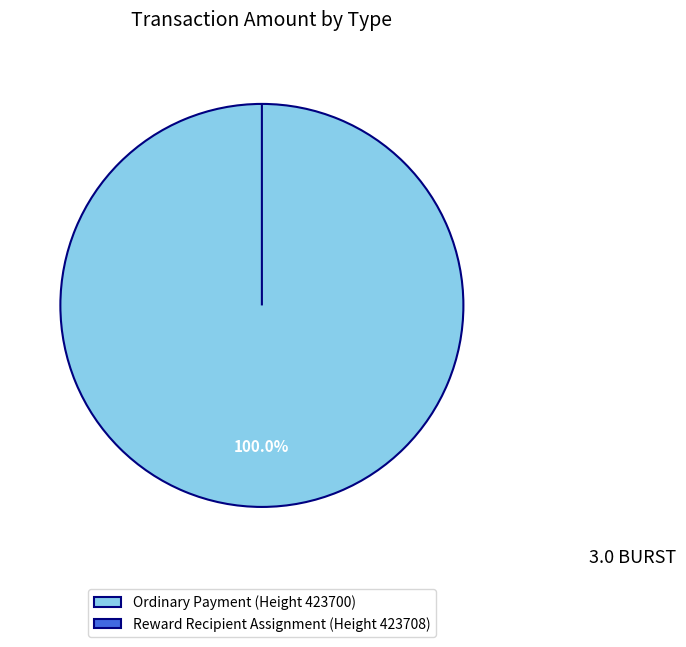

What is the smallest slice in the pie chart?

Reward Recipient Assignment (Height 423708)